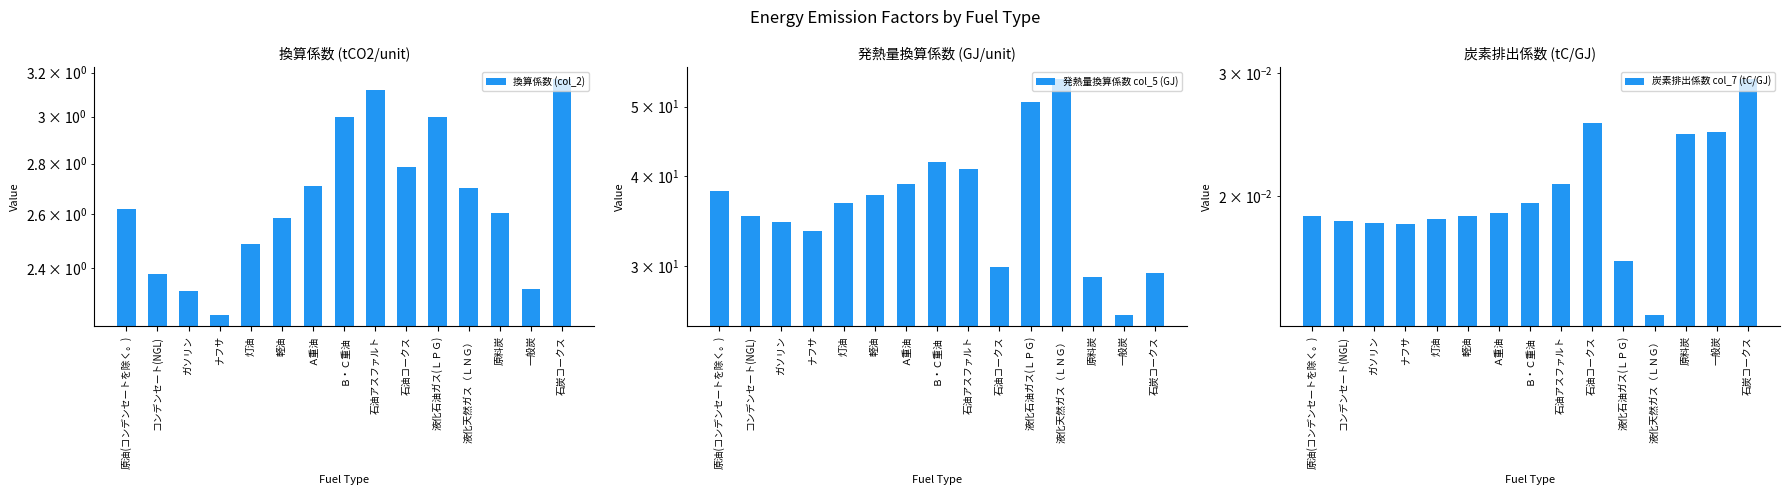

What is the label of the 1st bar from the right?

石炭コークス